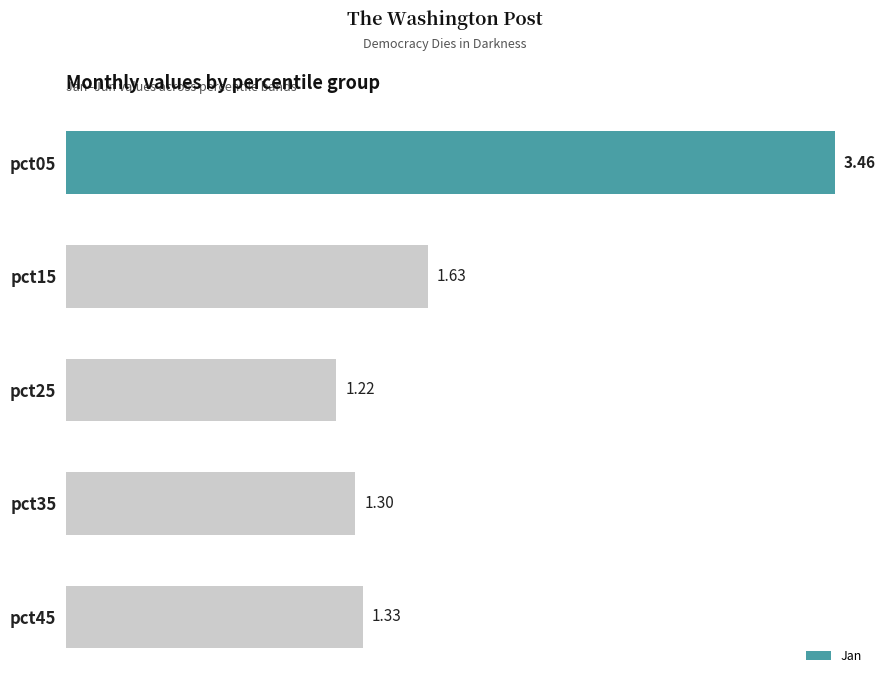

Which has a higher value, pct15 or pct35?

pct15